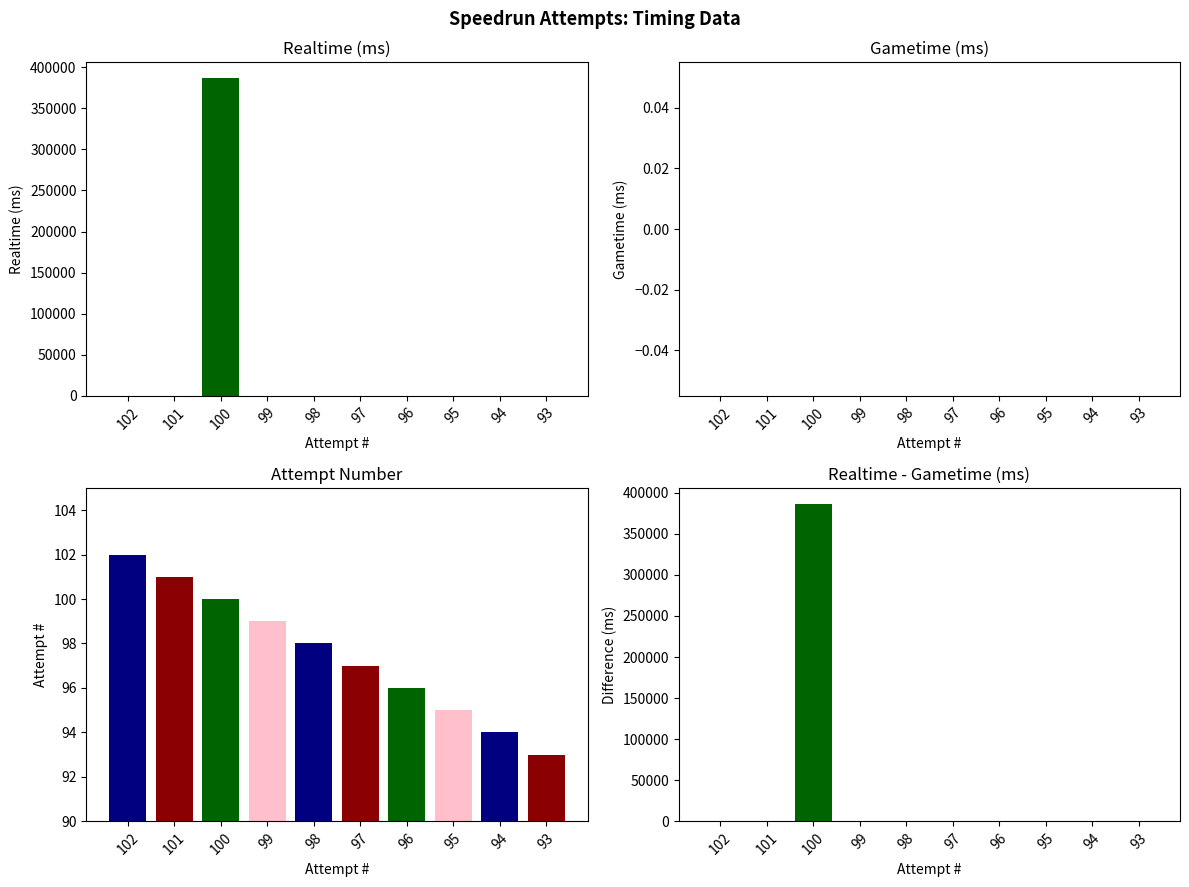

Between 96 and 93, which series saw the biggest shift?

Attempt #